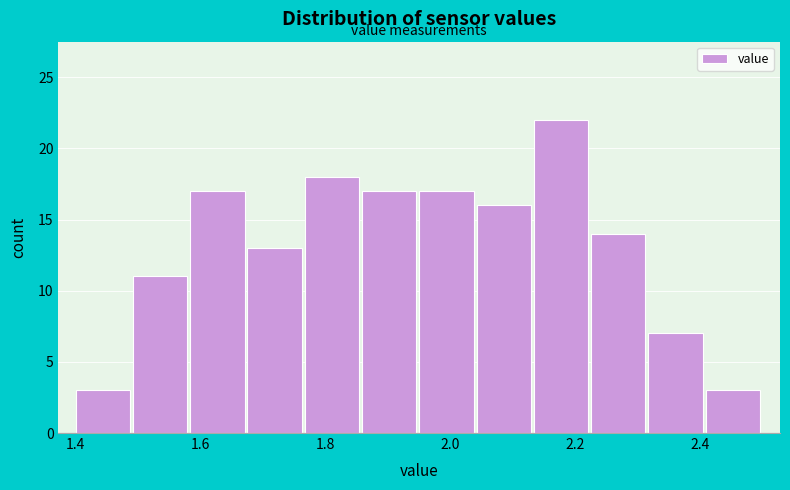

What is the height of the bar covering 1.96 to 2.04 on the x-axis? Neither the bar edges nor the heights are printed on the chart, so give them approximately, as read against the axes.

17